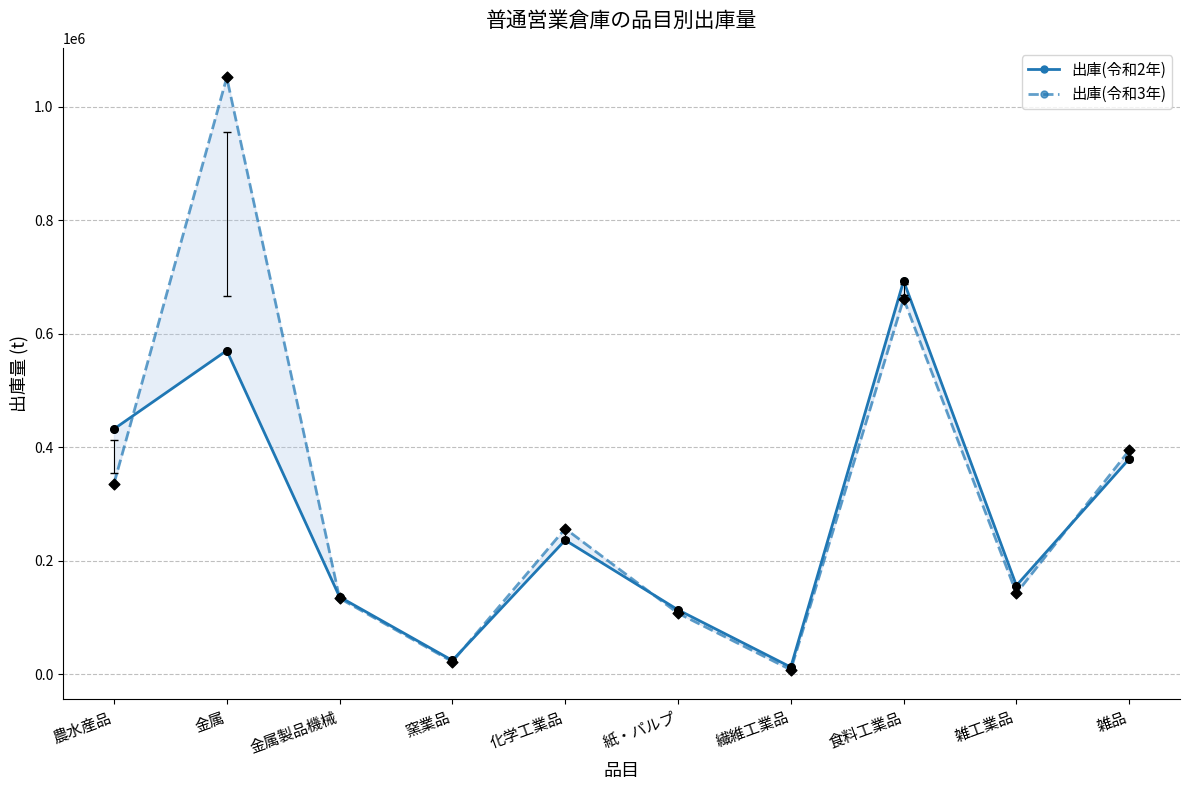

Which series contains the highest Y value?

出庫(令和3年)